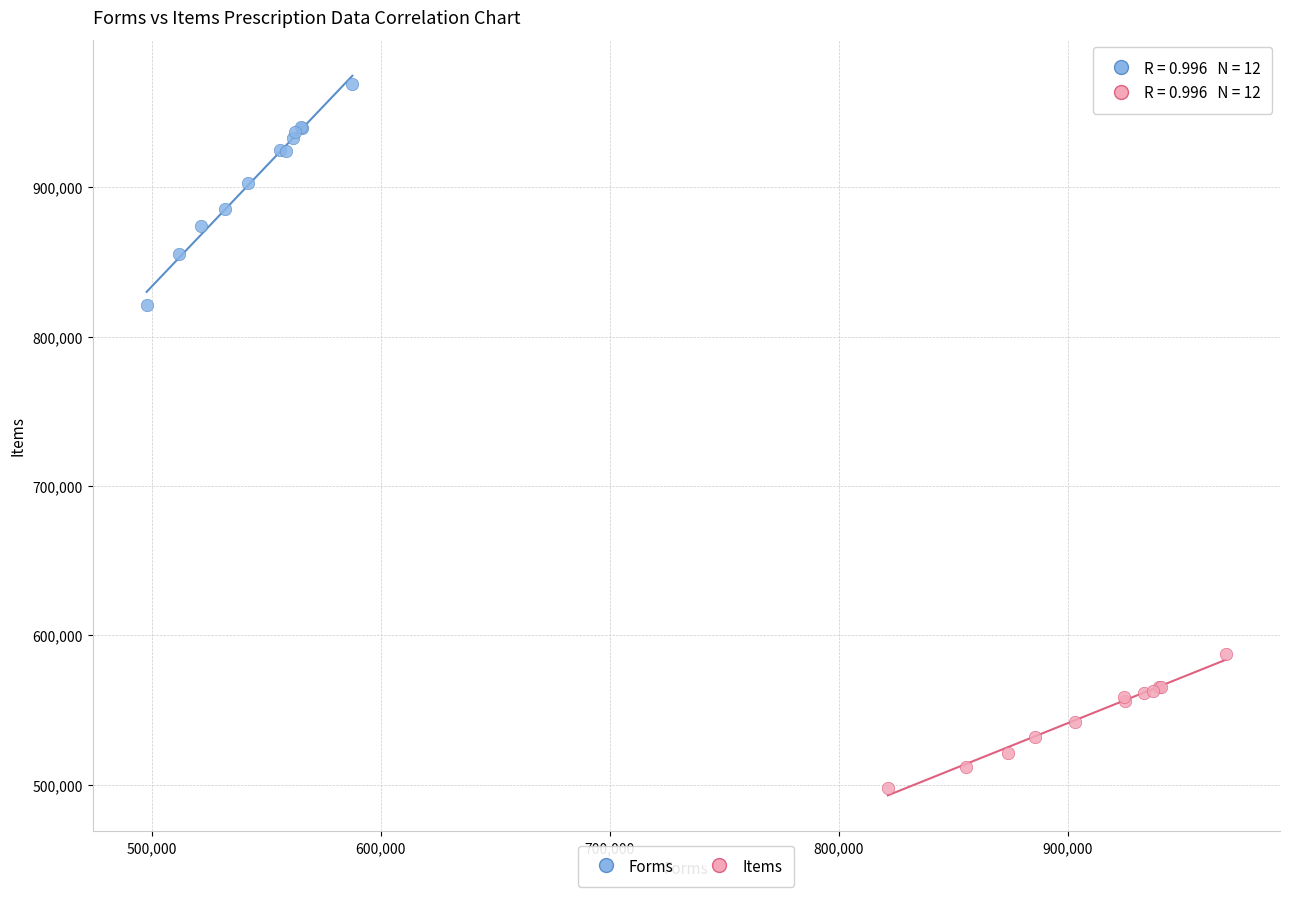

Which series reaches the minimum Y coordinate?

Items